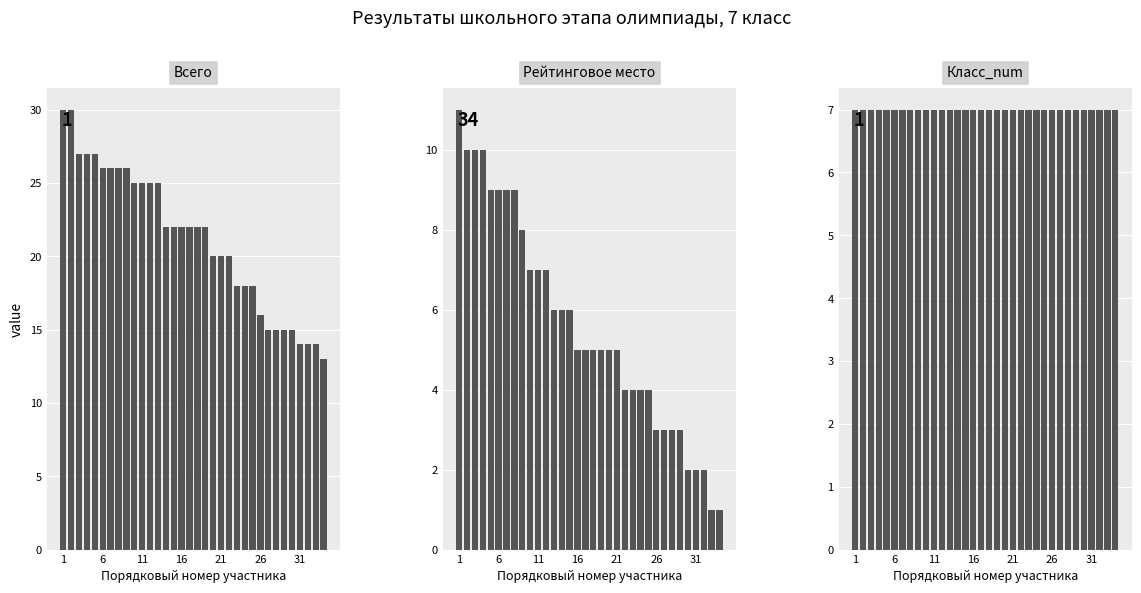

Which category has the lowest value in the Класс_num series?

1